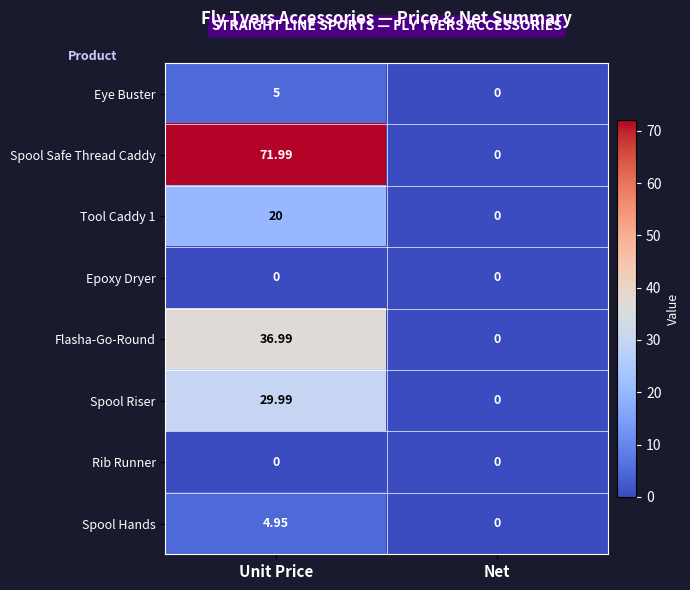

How many data points does each series have?

2